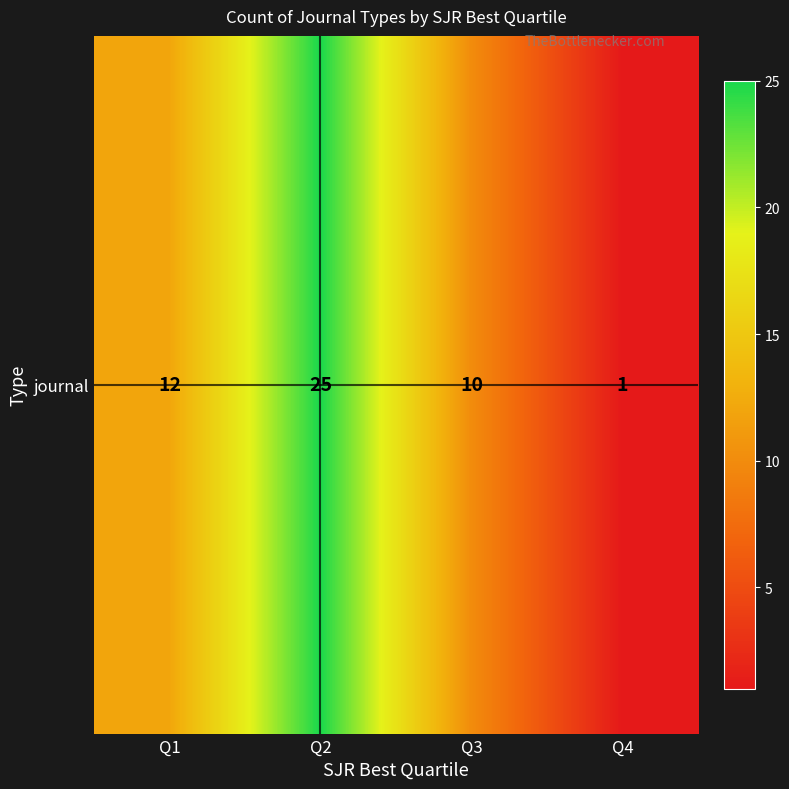

Which has a higher value, Q1 or Q4?

Q1